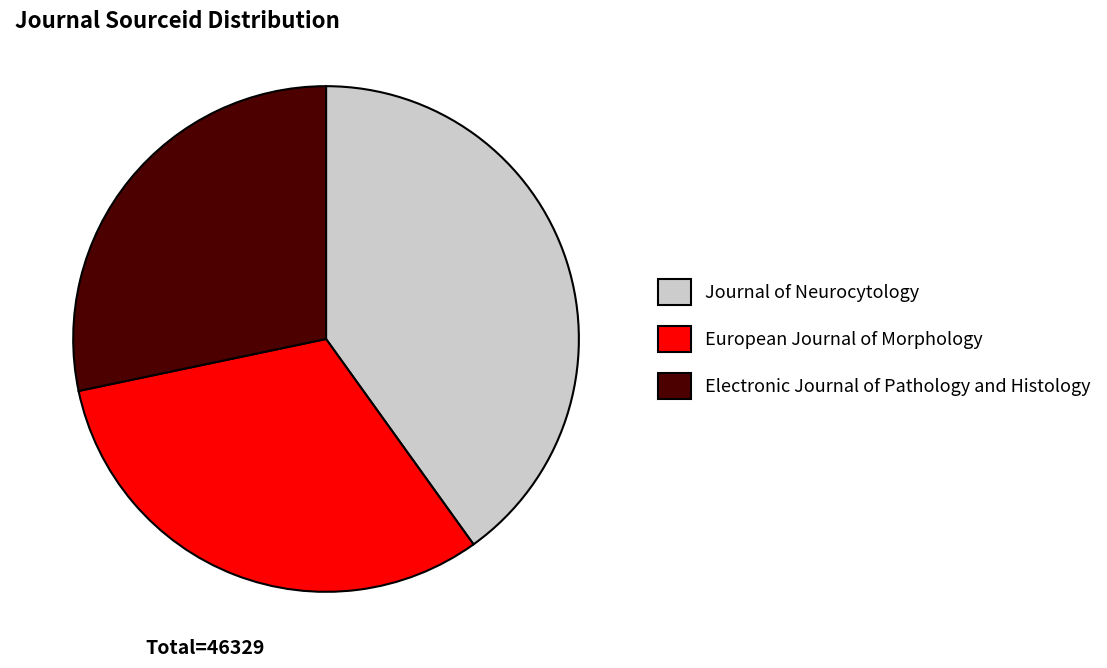

What is the ratio of the value at Journal of Neurocytology to the value at Electronic Journal of Pathology and Histology?

1.4